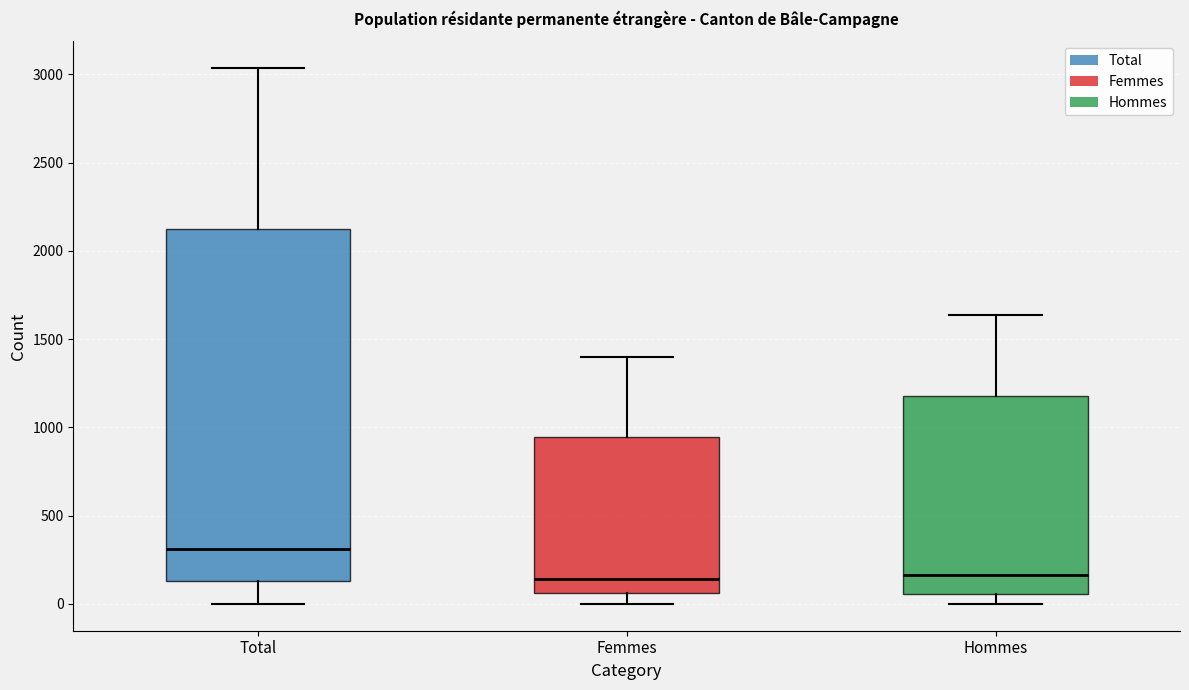

Which box is the tallest, from its lower edge to its upper edge?

Total